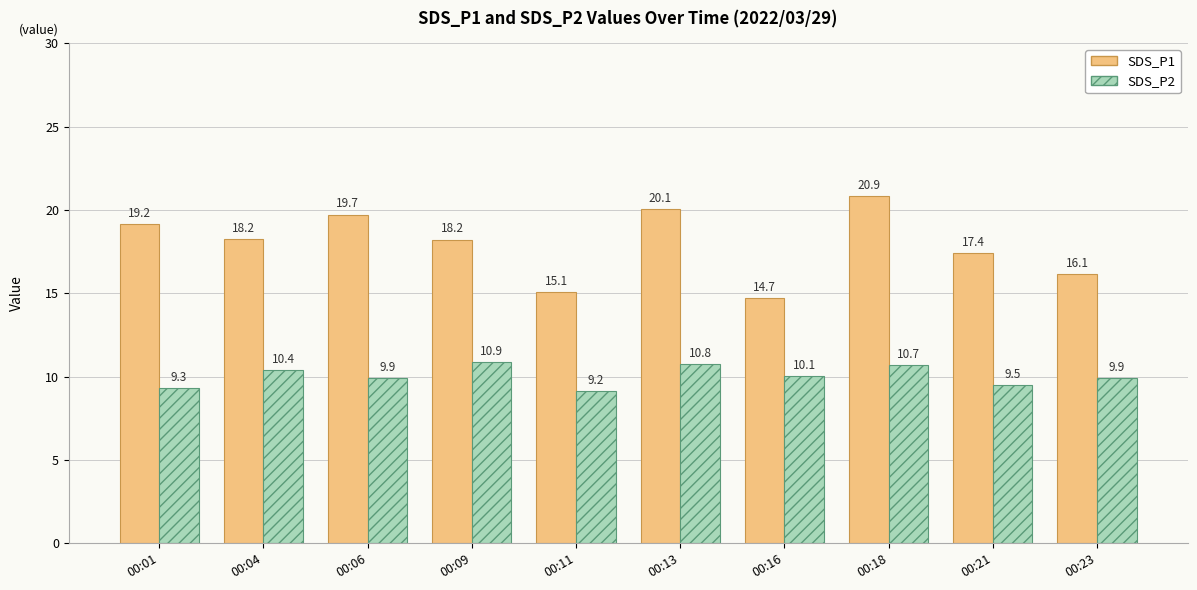

What is the value of the SDS_P2 bar at the 9th from the left?

9.5